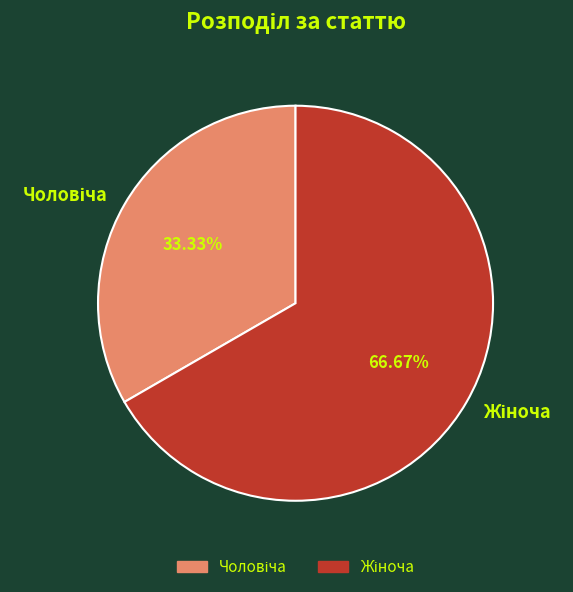

Is there a majority slice in this chart?

Yes